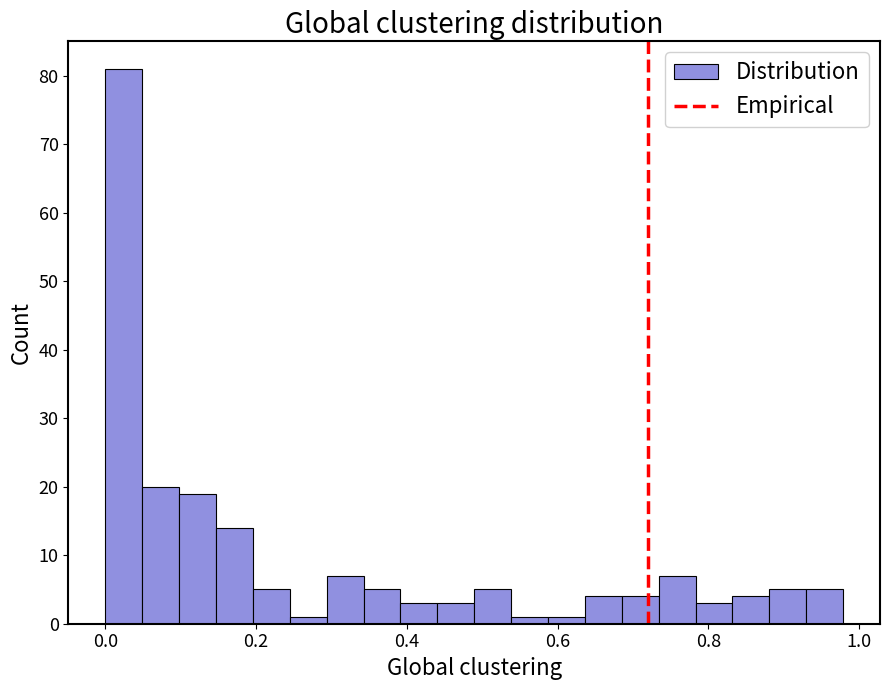

Around what value on the x-axis is the tallest bar? Give the approximate position of its centre, as read against the axis.

0.02